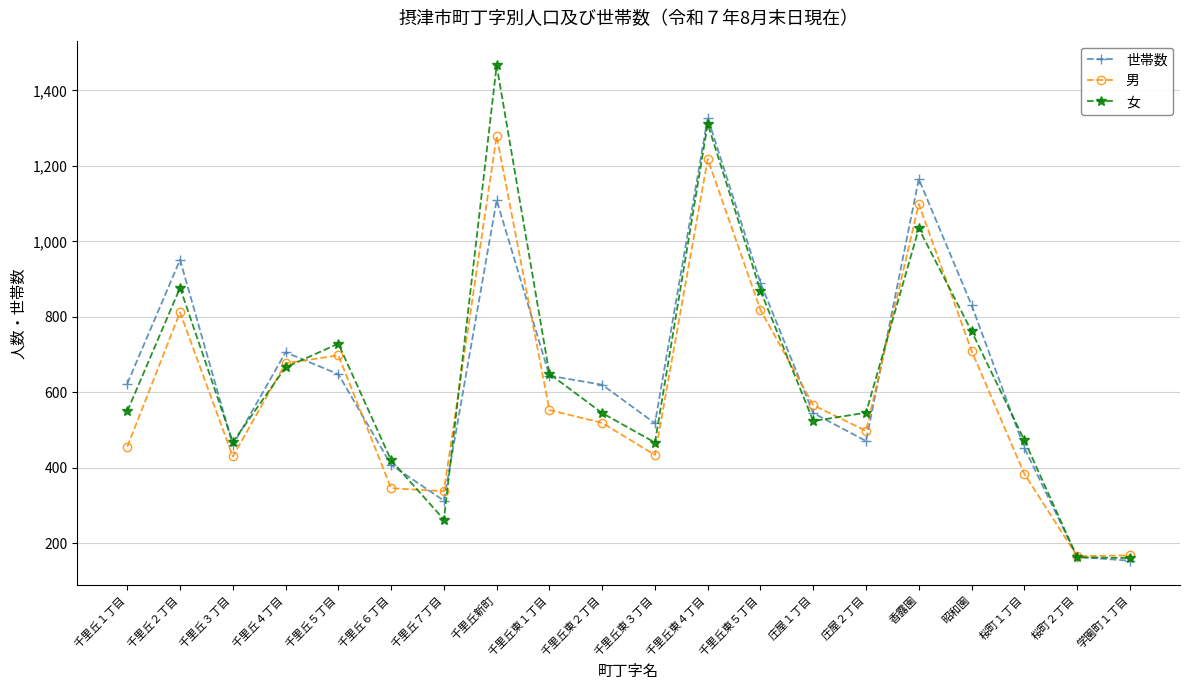

Which category has the highest value across all series?

千里丘新町